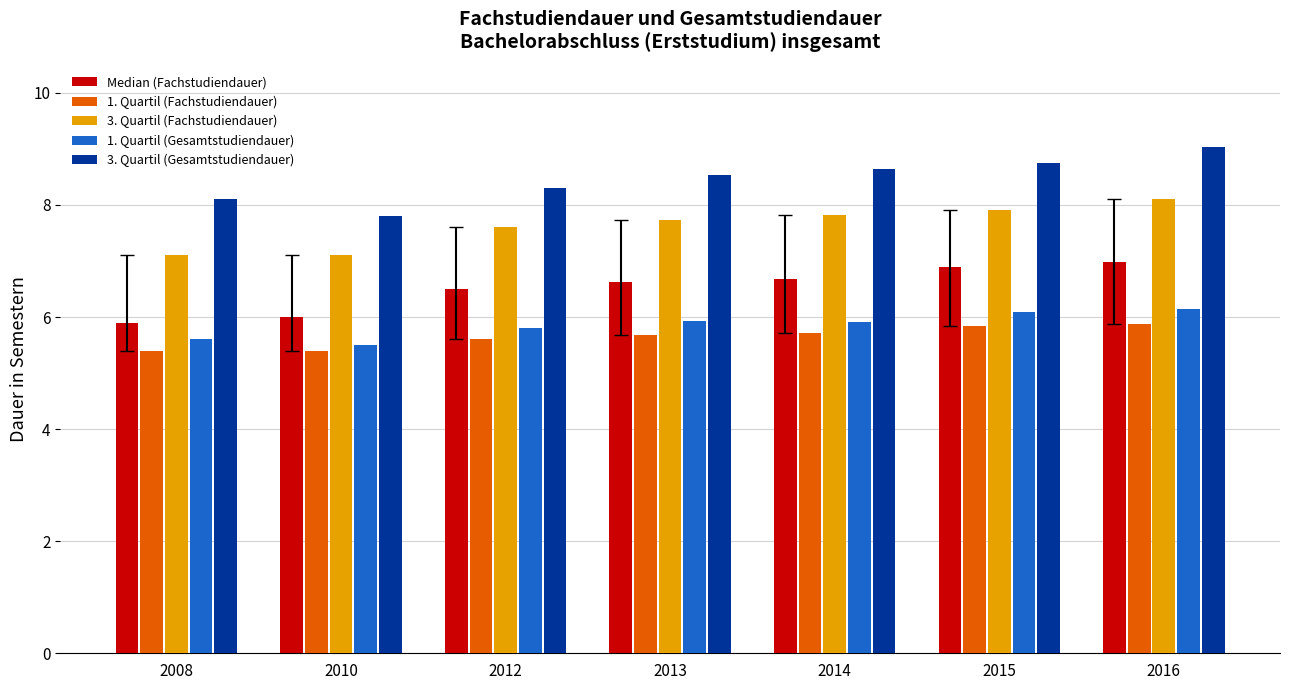

How many bars are there in each group?

5